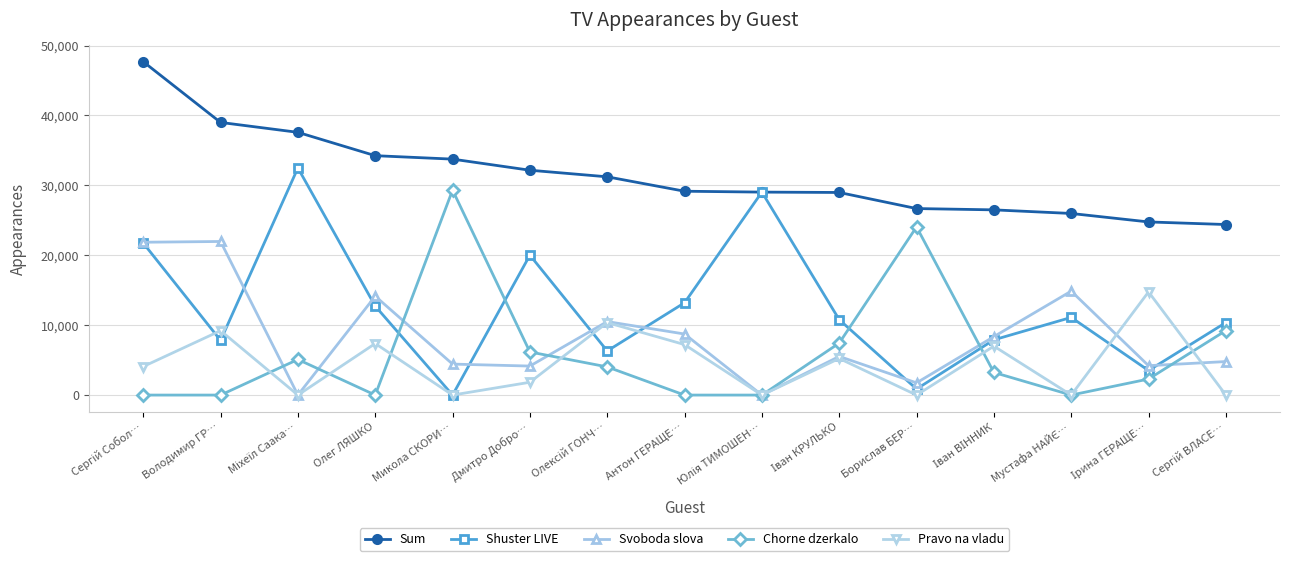

Does the chart have visible grid lines?

Yes